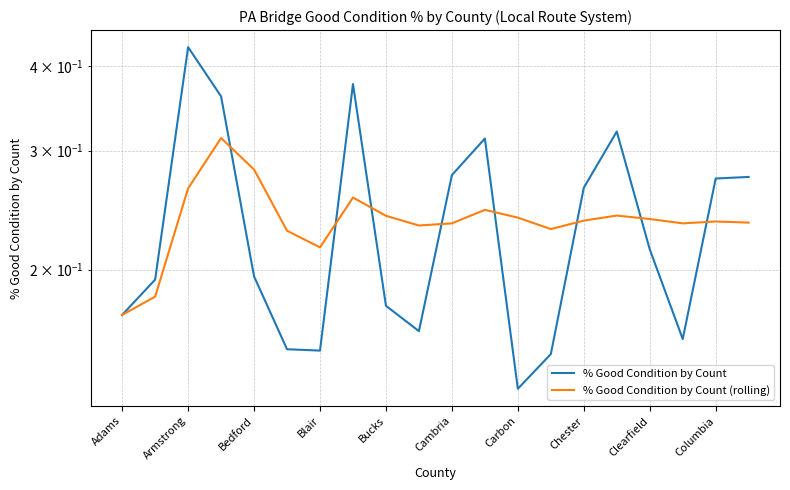

Is this an area chart (filled region under the line)?

No